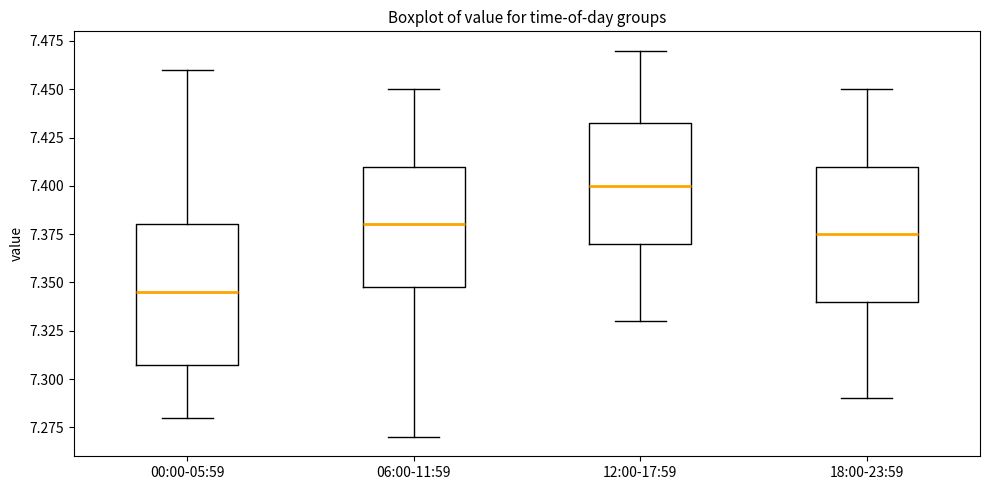

Reading left to right, transcribe this box plot: for each box, give where its median line is, the range the box spans, and where its two whiskers end, as read against the y-axis. The values are not printed on the chart, so give them approximately, as read against the axis.

00:00-05:59: median 7.345, box 7.310 to 7.380, whiskers 7.280 to 7.460
06:00-11:59: median 7.380, box 7.350 to 7.410, whiskers 7.270 to 7.450
12:00-17:59: median 7.400, box 7.370 to 7.435, whiskers 7.330 to 7.470
18:00-23:59: median 7.375, box 7.340 to 7.410, whiskers 7.290 to 7.450